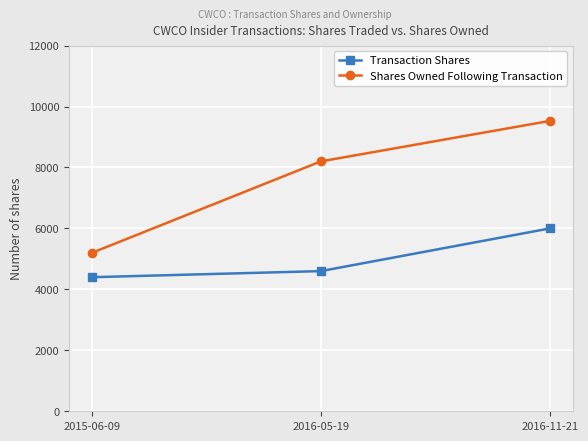

At how many categories does at least one series exceed 8357?

1